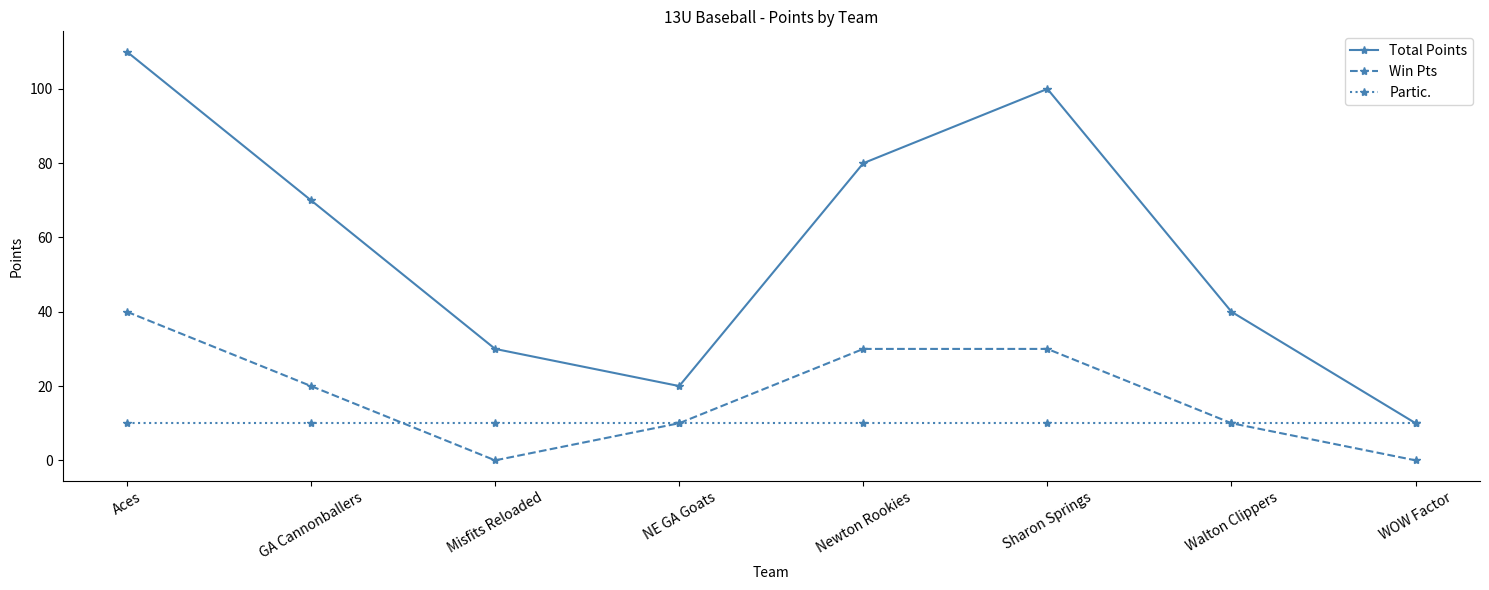

The value of Partic. at Aces is 5. True or false?

False